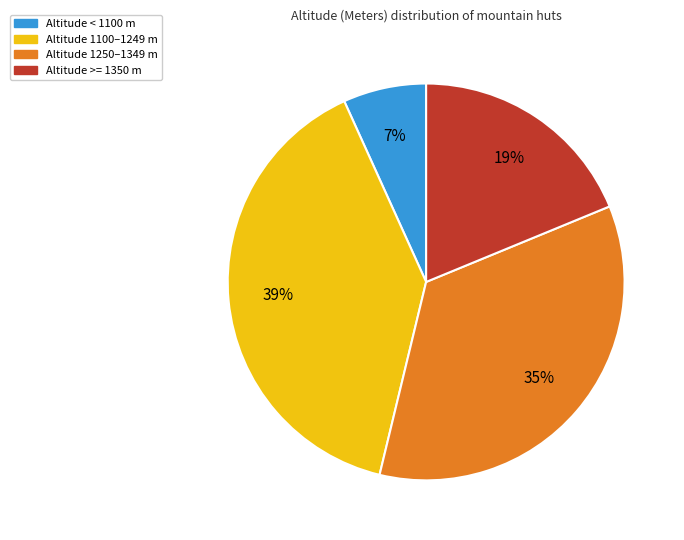

Is there any slice that represents more than half of the pie?

No